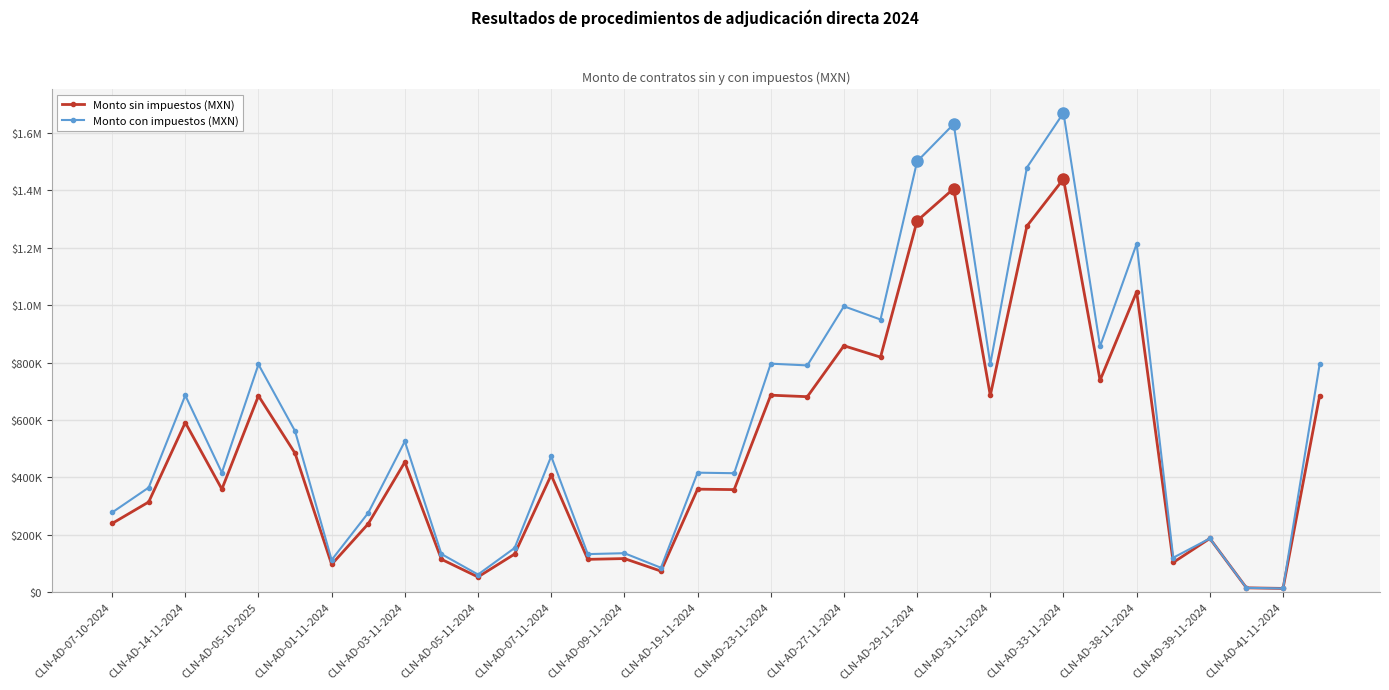

What are all the series names shown in the legend?

Monto sin impuestos (MXN), Monto con impuestos (MXN)